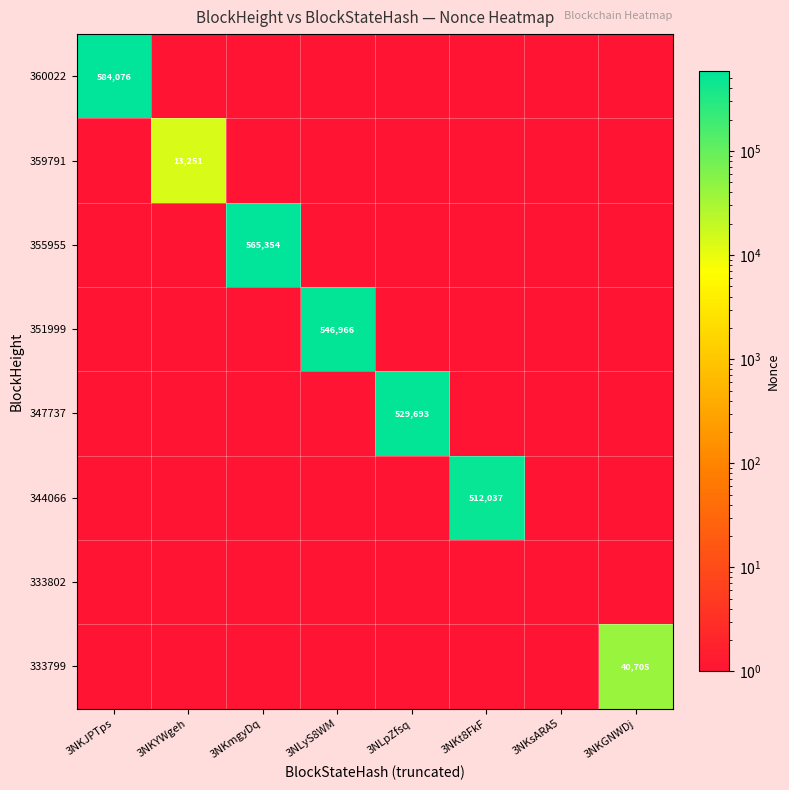

What is the difference between the 360022 values at 3NKJPTps and 3NKYWgeh?

584075